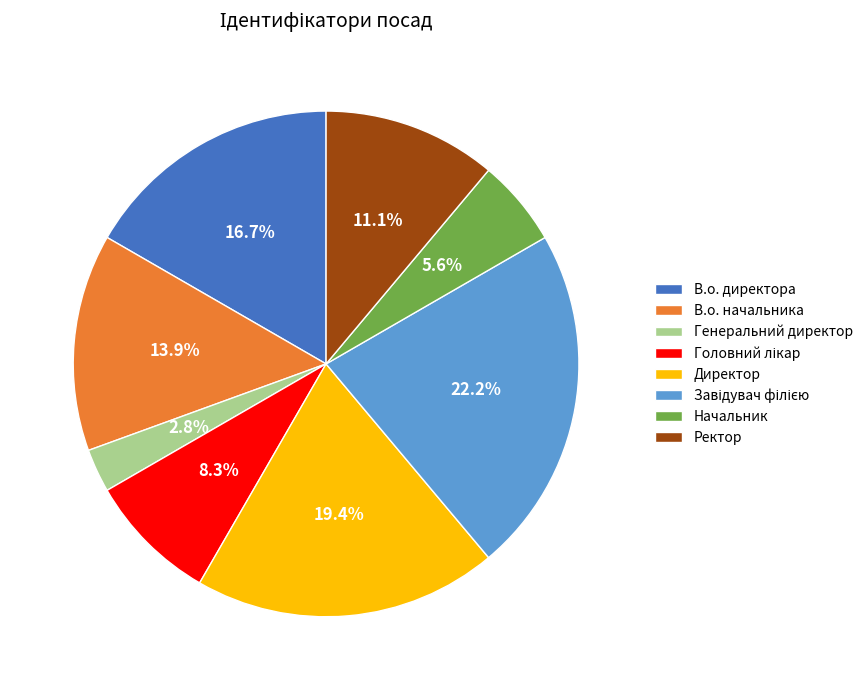

What is the total percentage of Ректор and Начальник?

16.7%